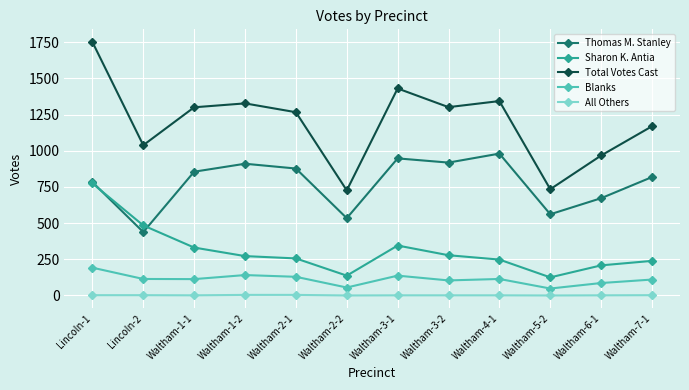

Does the chart have visible grid lines?

Yes